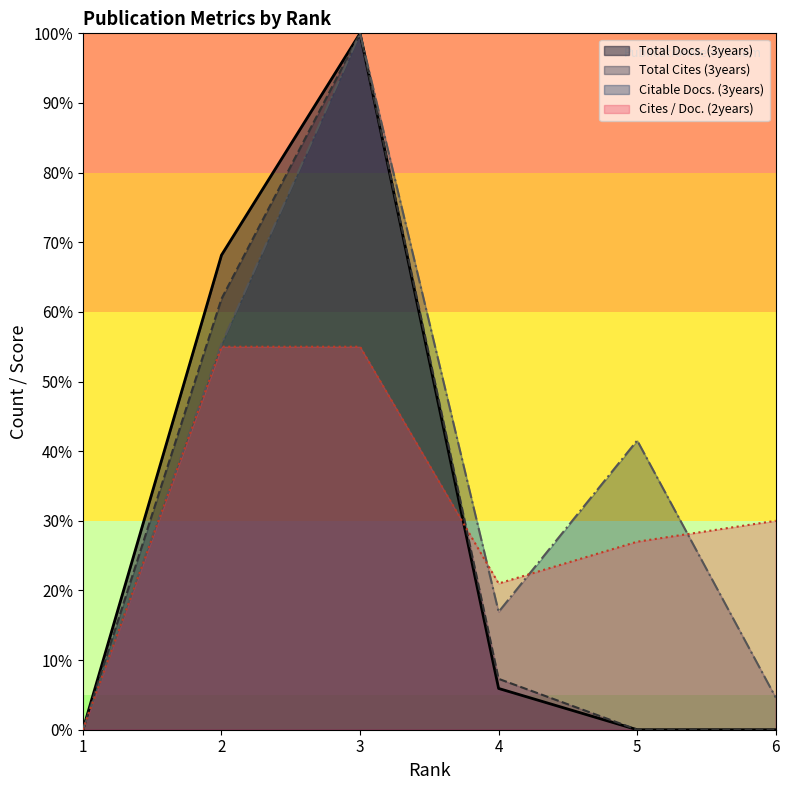

What is the difference between the maximum and second lowest values in the Total Docs. (3years) series?

100.0